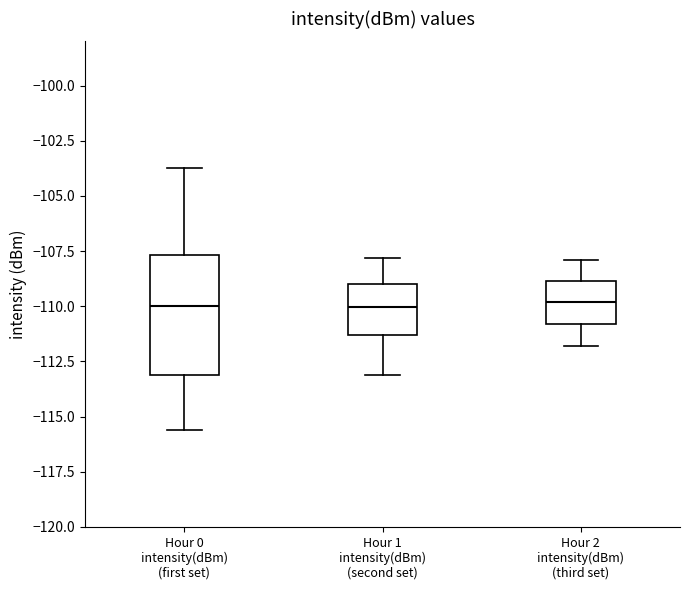

Comparing the boxes themselves (not the whiskers), which one is the tallest?

Hour 0 intensity(dBm) (first set)